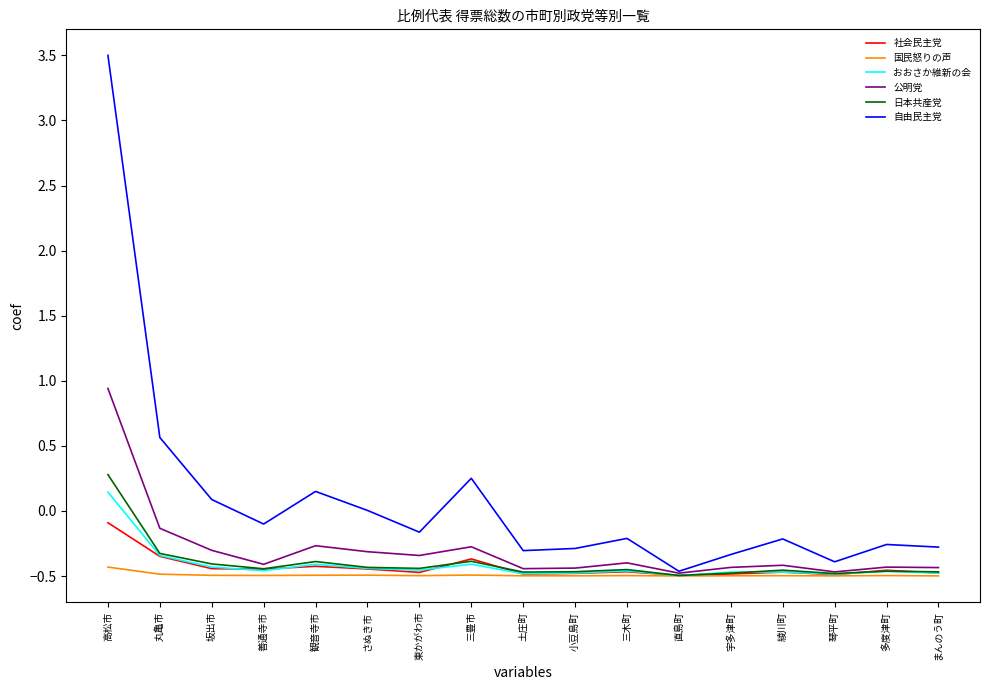

What position from the right is 琴平町?

3